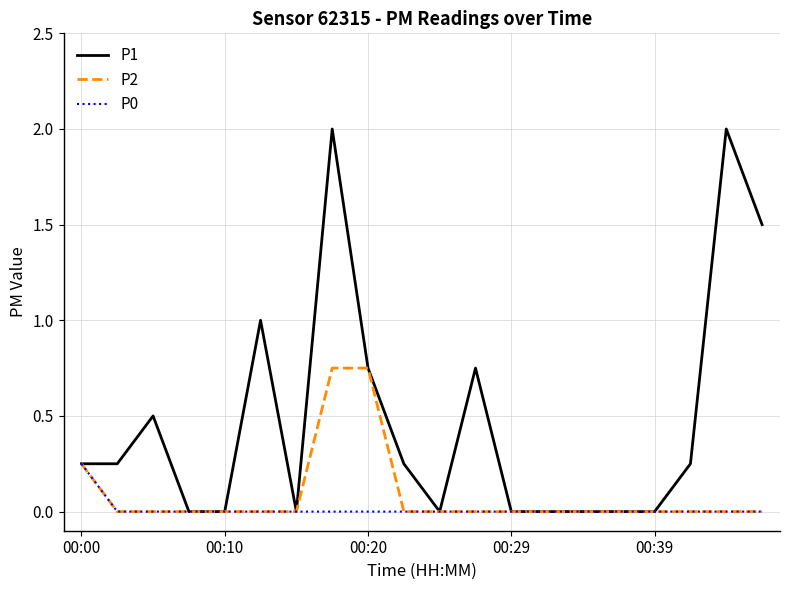

Which series has the widest spread of values?

P1